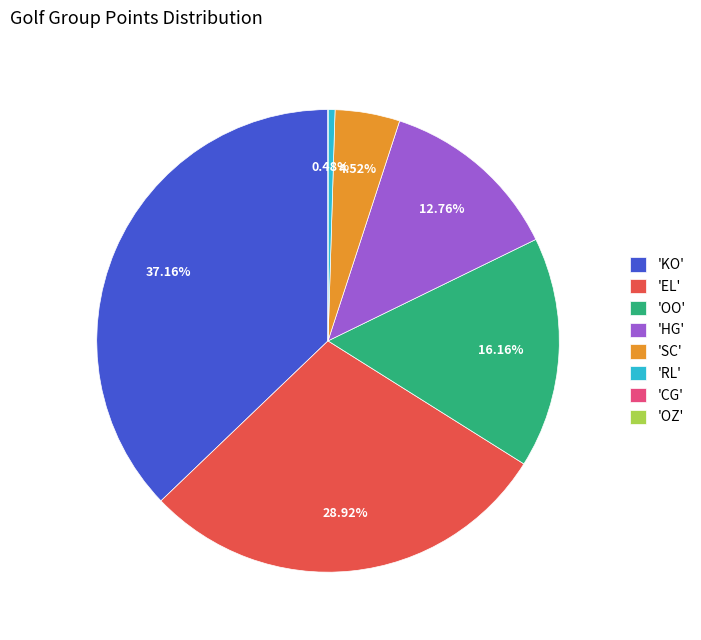

What is the ratio of the value at 'OO' to the value at 'SC'?

3.6